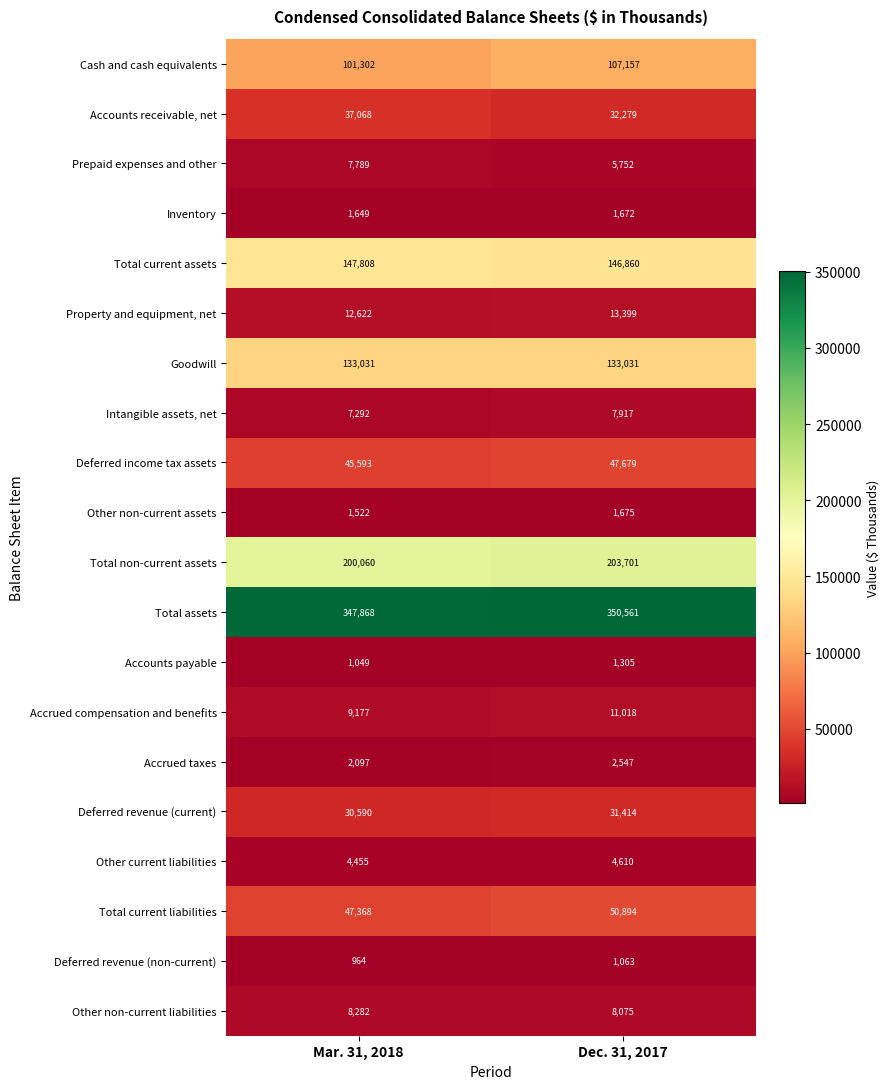

Which series has the largest range (max minus min)?

Cash and cash equivalents